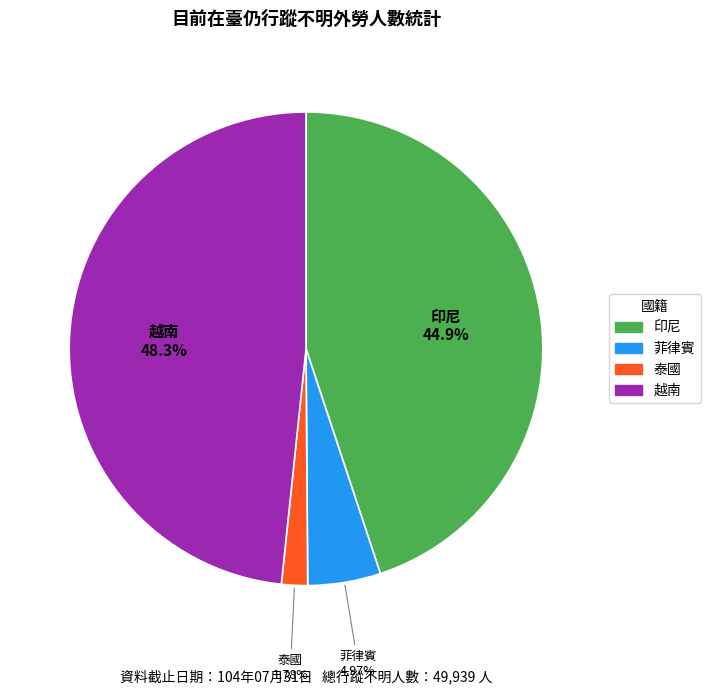

How many slices are in this pie chart?

4